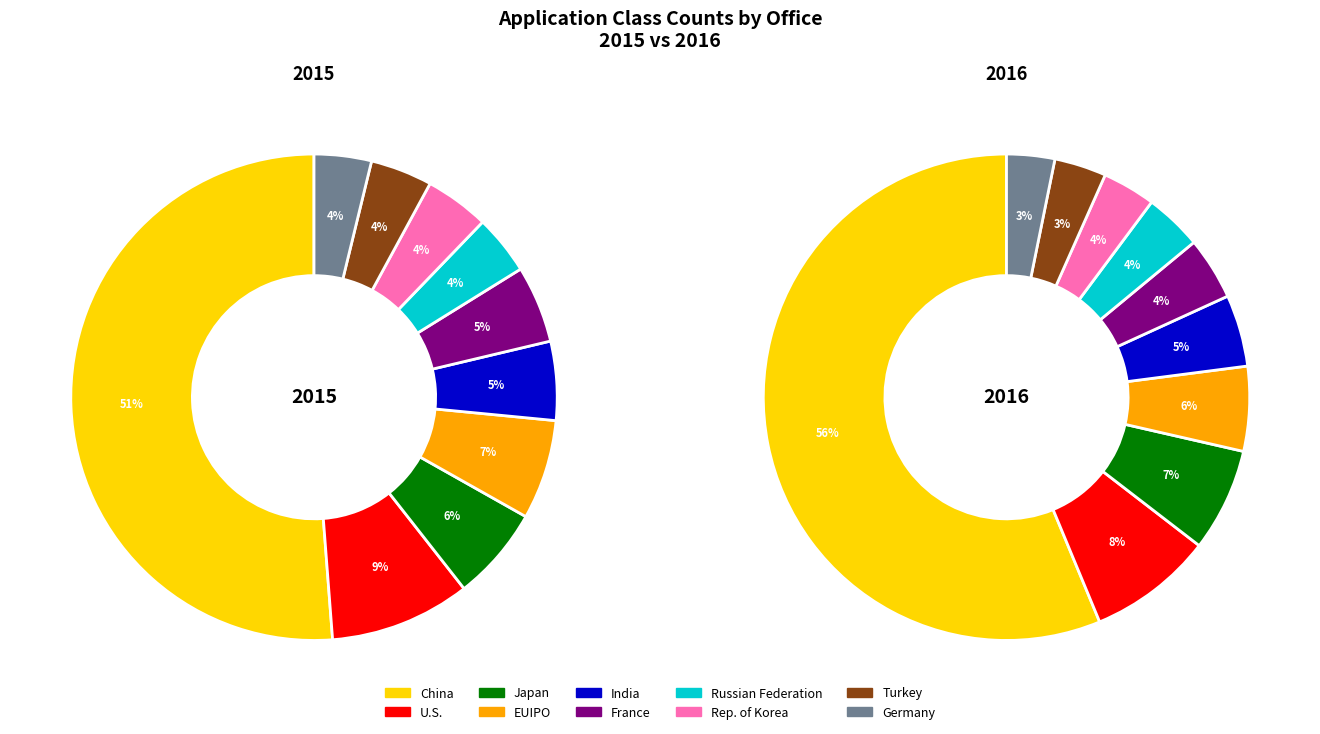

Does Japan represent more than half of the total?

No